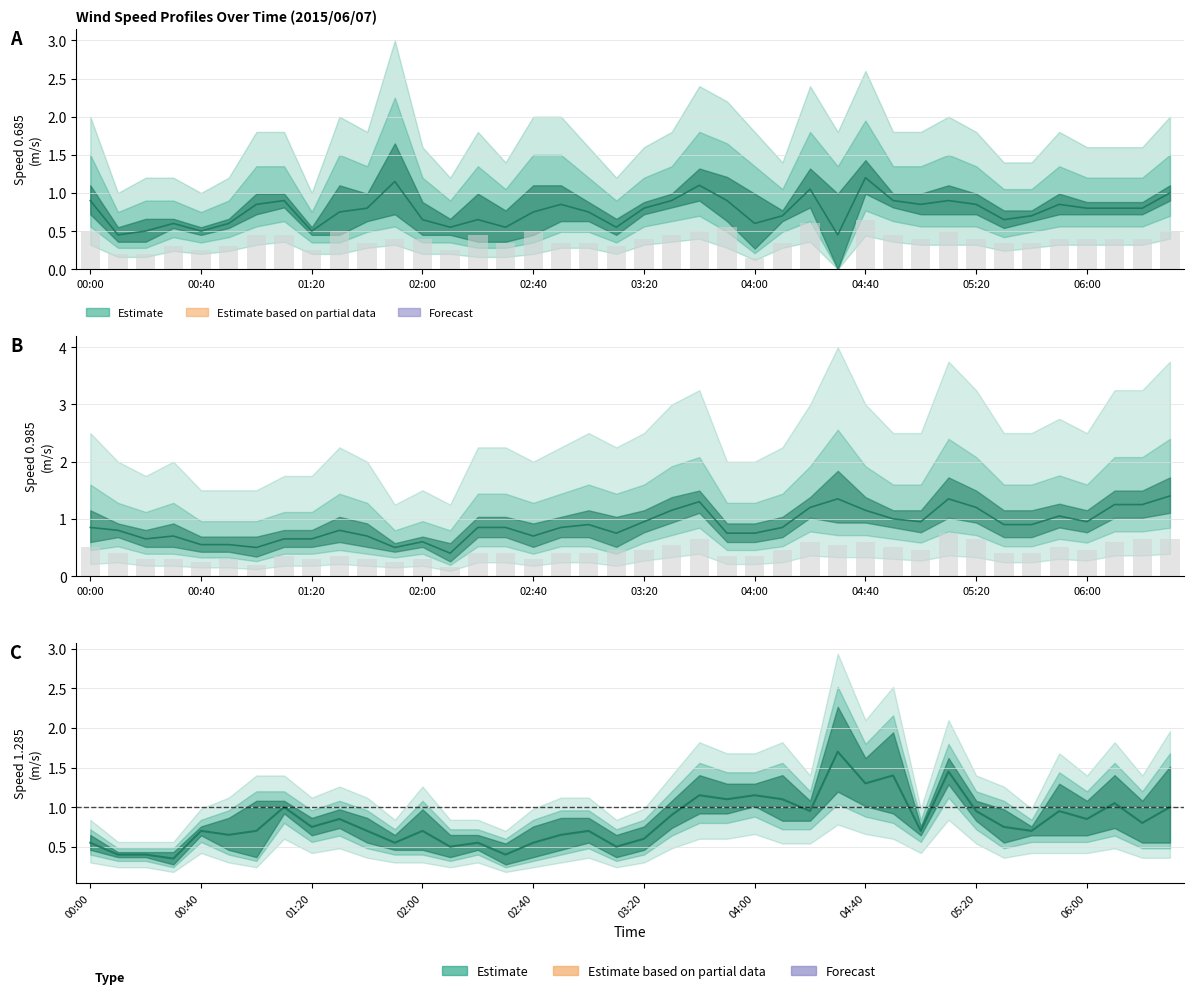

What position from the left is 26?

27